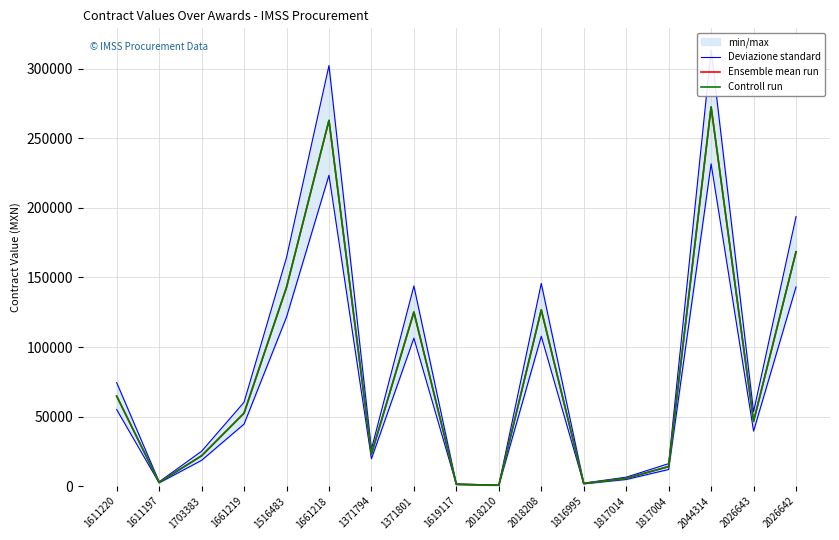

What is the lowest value of the Controll run series?

537.0